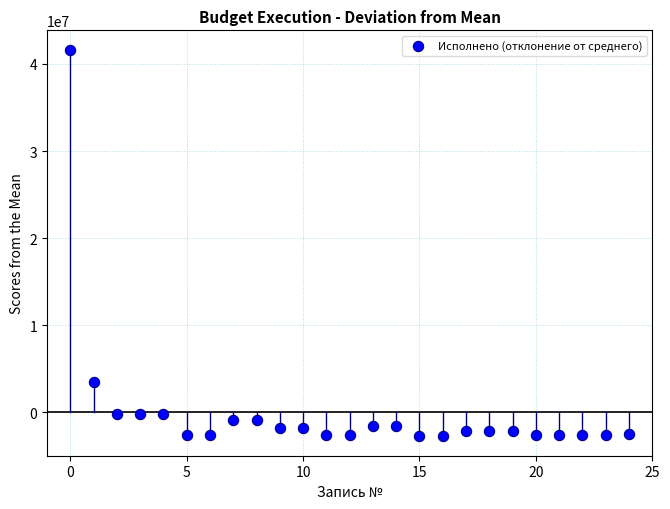

What is the range of Y values (max minus min)?

44436828.2